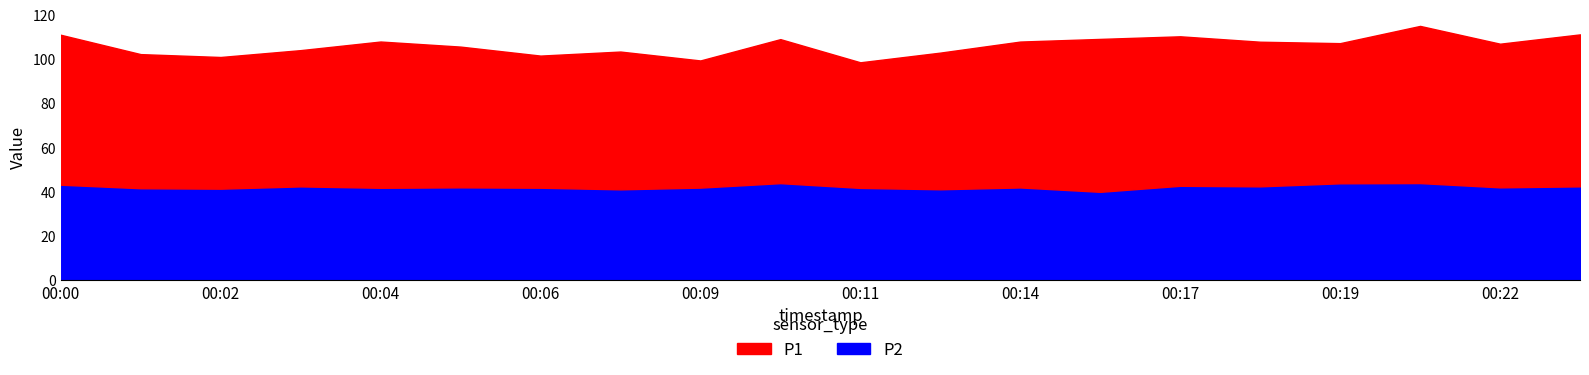

What are all the series names shown in the legend?

P1, P2